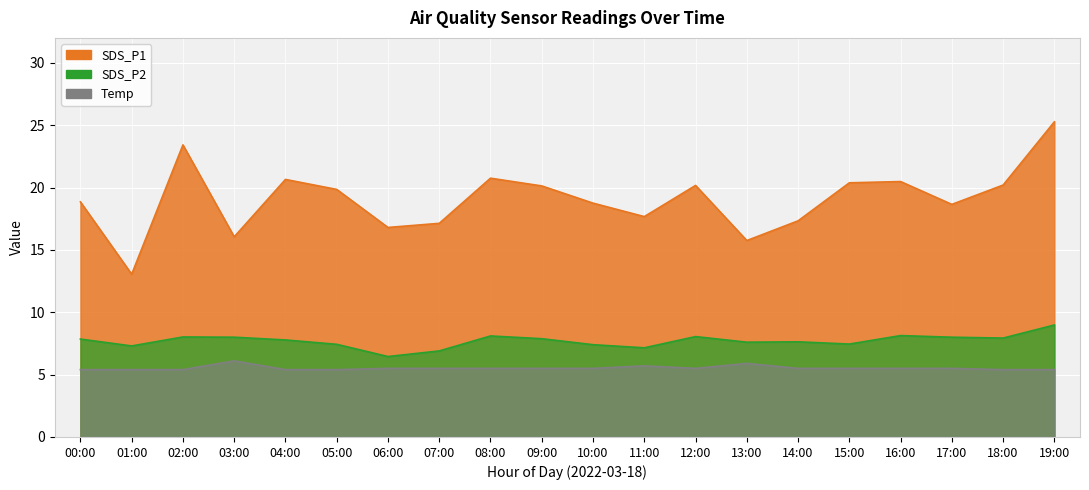

What is the minimum value shown in the chart?

5.4